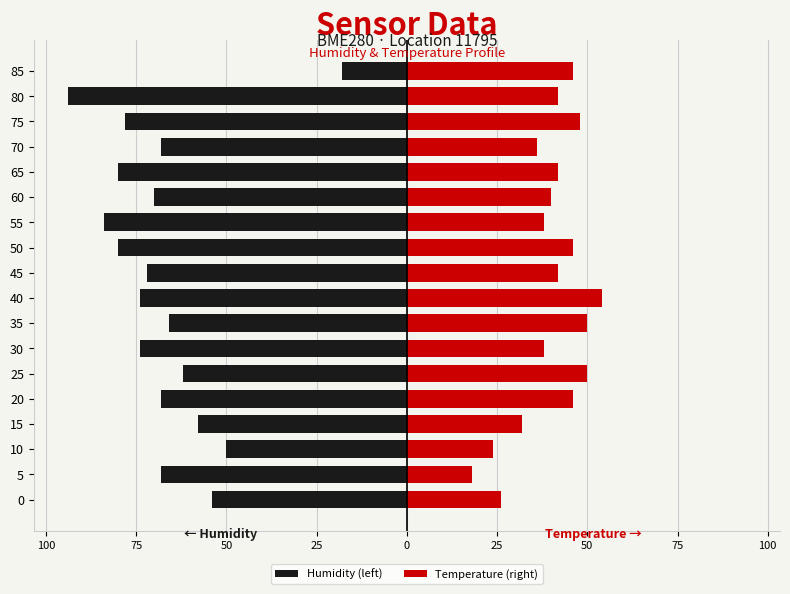

The value of Temperature (right) at 65 is 69.0. True or false?

False